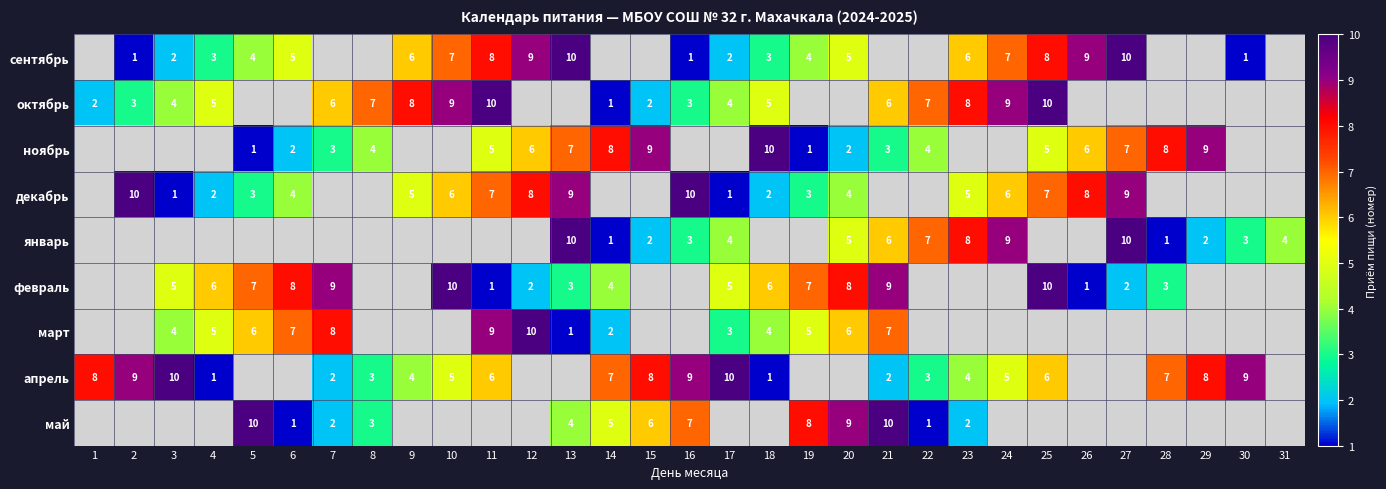

What is the greatest value displayed?

10.0